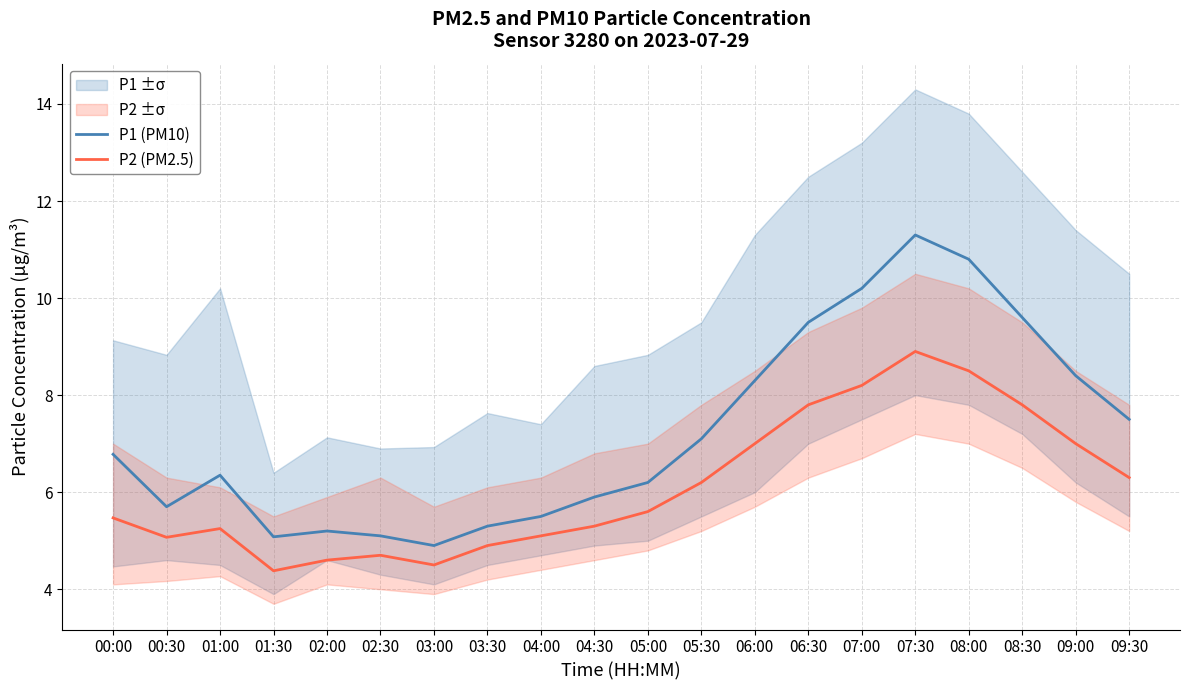

At which label is P2 (PM2.5) closest to 6?

05:30